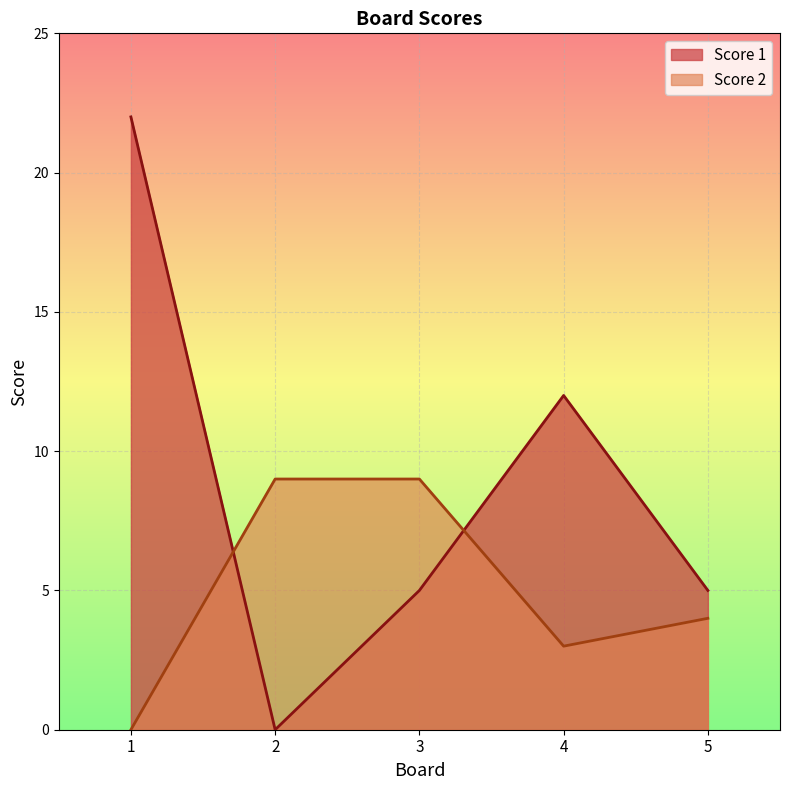

What is the value of the Score 2 point at the 2nd from the left?

9